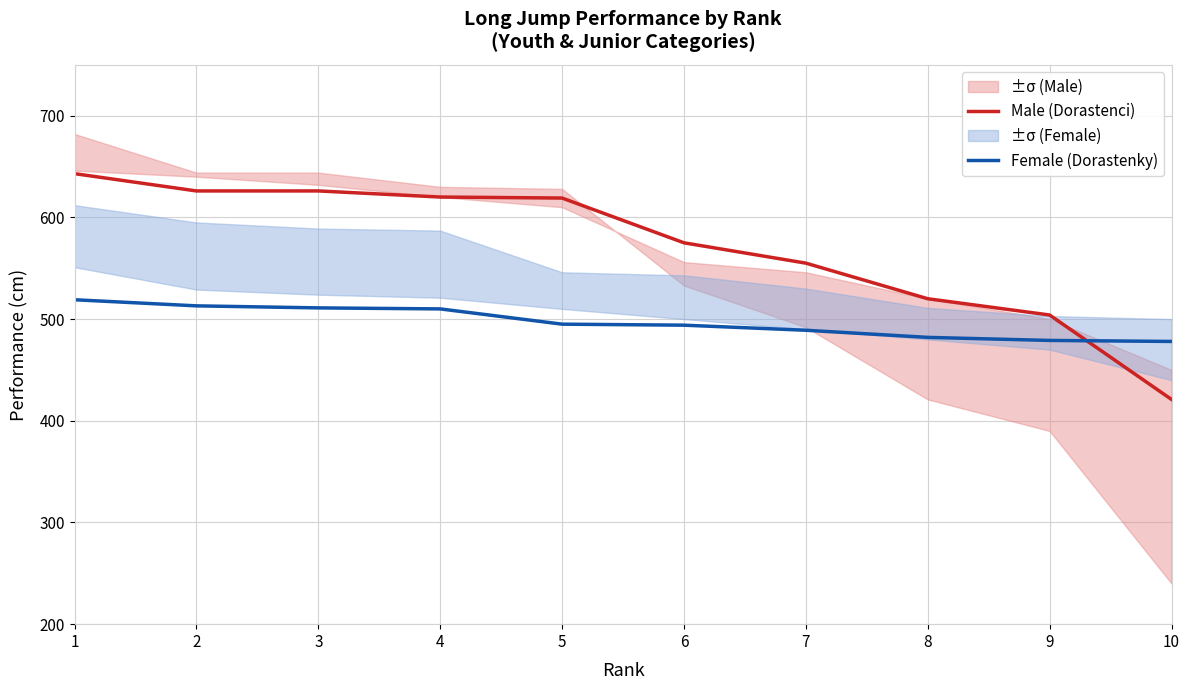

True or false: Female (Dorastenky) has a value of 0.3 at 3.

False